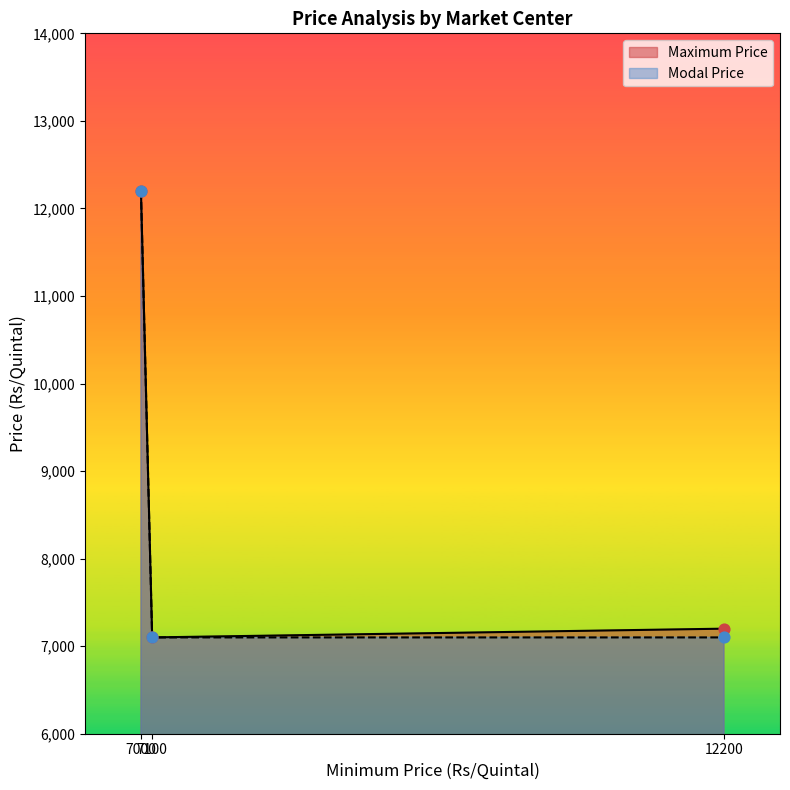

Which series reaches the maximum Y coordinate?

Maximum Price